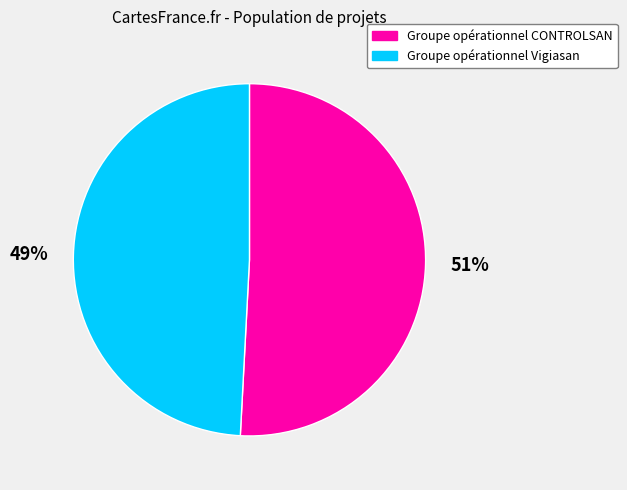

Rank the categories by value from lowest to highest.

Groupe opérationnel Vigiasan, Groupe opérationnel CONTROLSAN